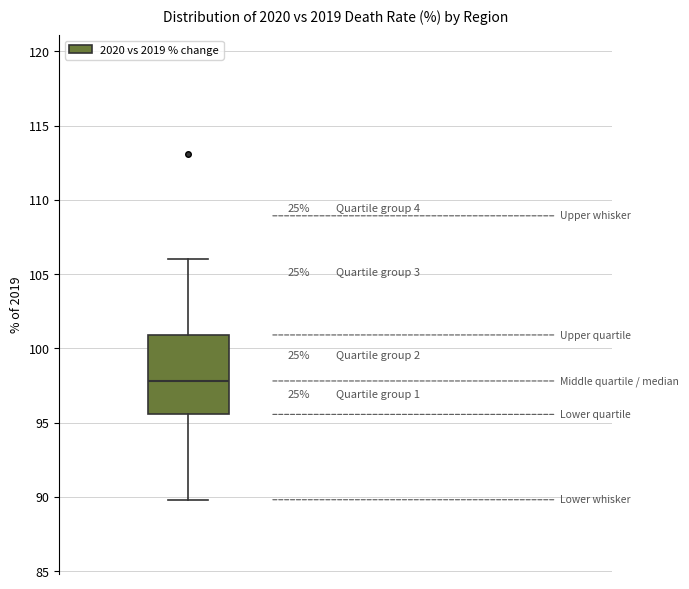

Where is the lower edge of the box on the y-axis? The values are not printed on the chart, so give them approximately, as read against the axis.

95.5